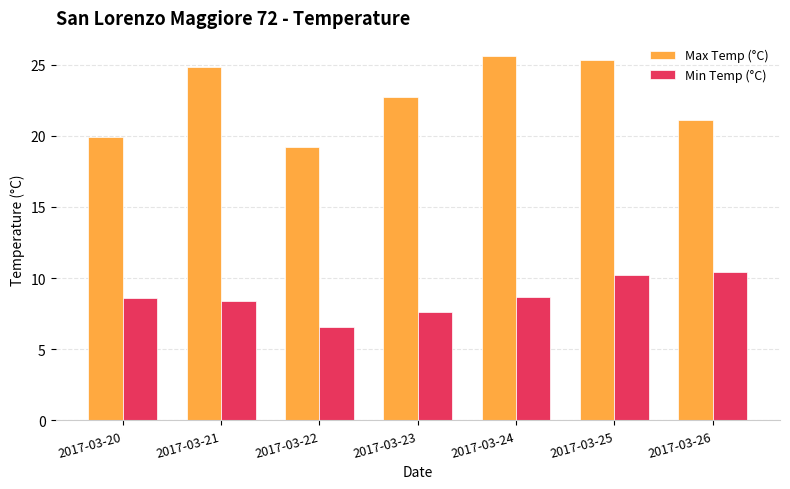

Which category has the lowest value in the Min Temp (°C) series?

2017-03-22